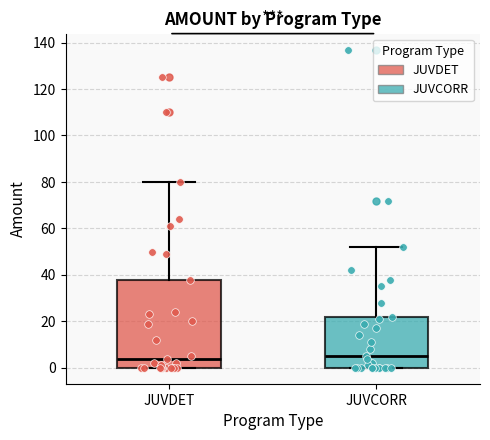

Reading left to right, read every box against the y-axis: the position of its median line, the range the box covers, and the ends of its whiskers. The values are not printed on the chart, so give them approximately, as read against the axis.

JUVDET: median 4, box 0 to 38, whiskers 0 to 80
JUVCORR: median 6, box 0 to 22, whiskers 0 to 52